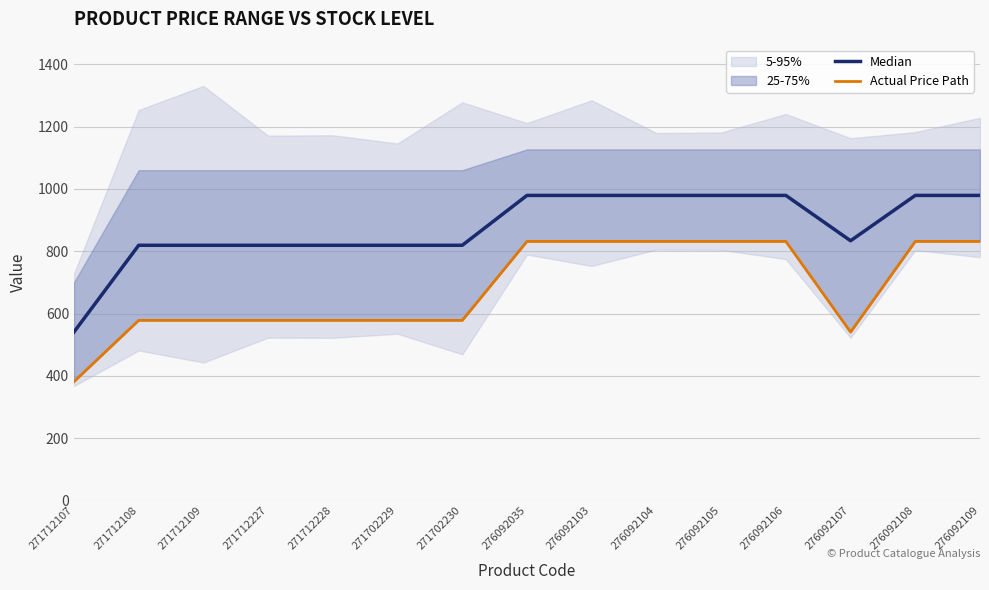

Rank the categories by Actual Price Path value from lowest to highest.

271712107, 276092107, 271712108, 271712109, 271712227, 271712228, 271702229, 271702230, 276092035, 276092103, 276092104, 276092105, 276092106, 276092108, 276092109